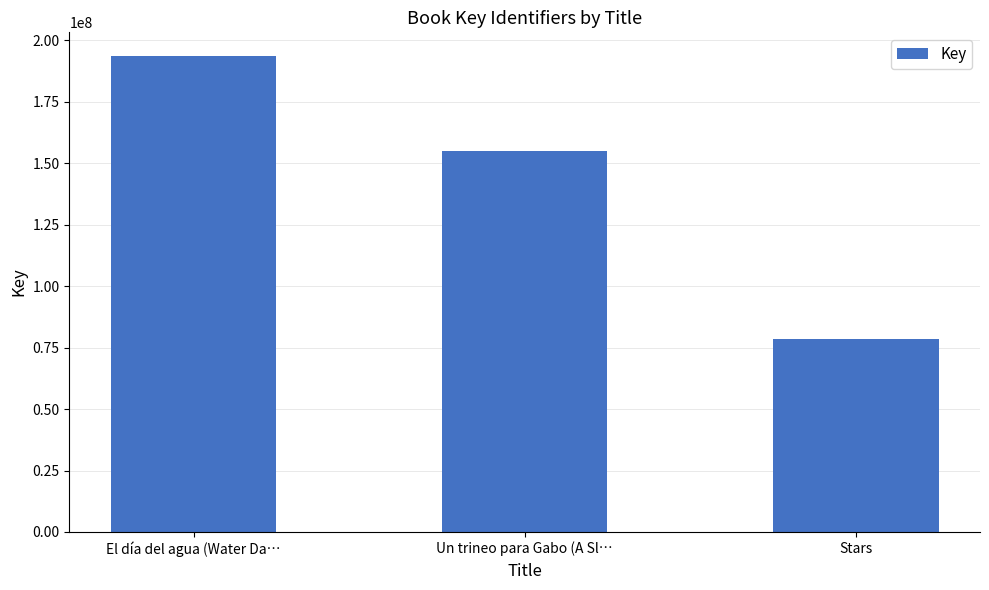

What is the sum of all values?

427341384